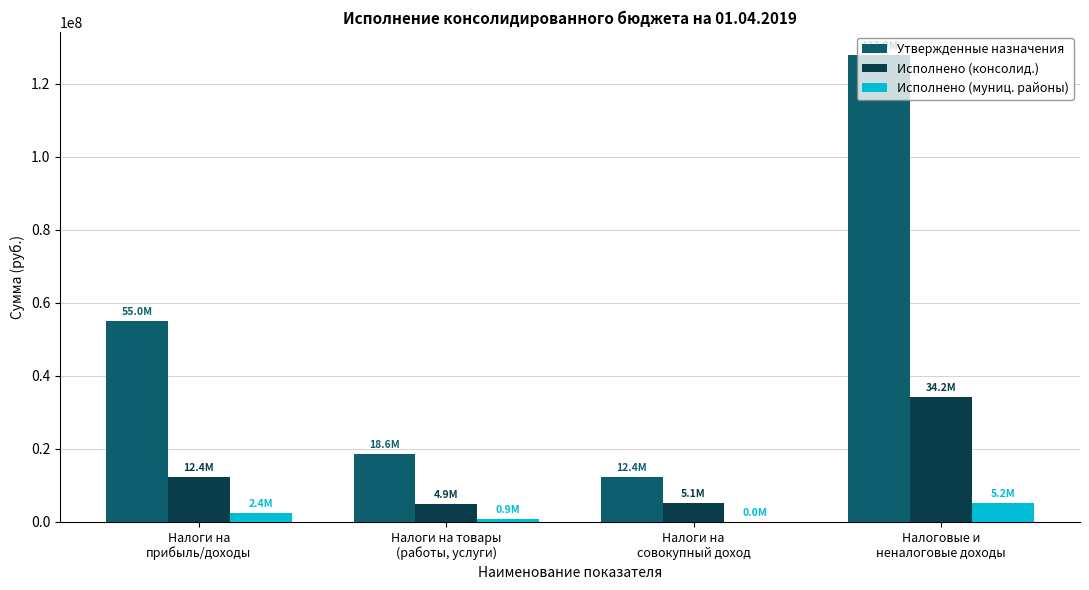

What is the highest value of the Исполнено (муниц. районы) series?

5199925.9